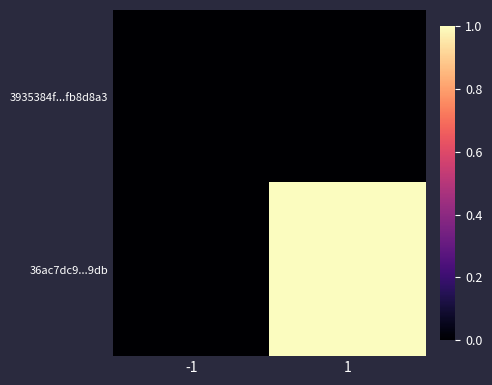

Reading left to right, extract all data points from this chart.

3935384f...fb8d8a3: -1=0	1=0
36ac7dc9...9db: -1=0	1=1